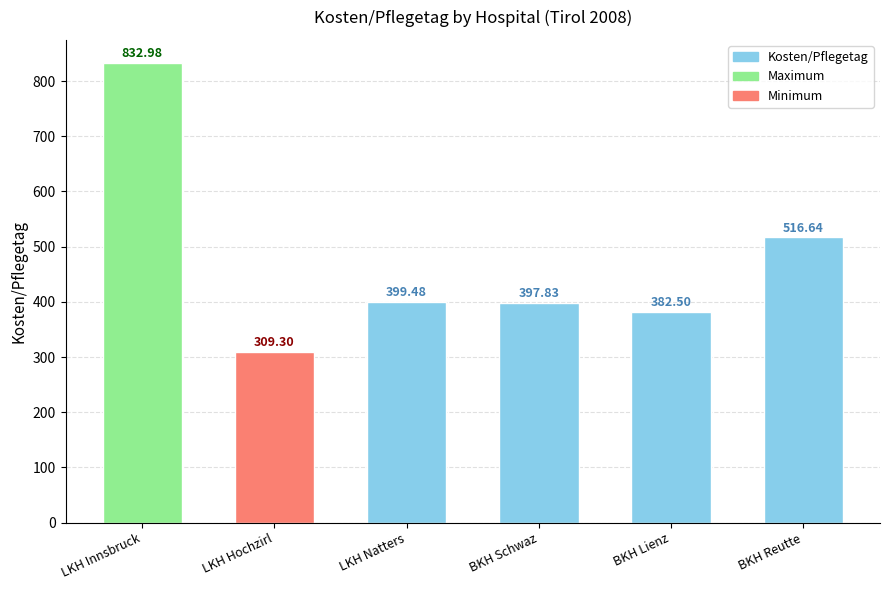

How many data points are less than 399?

3